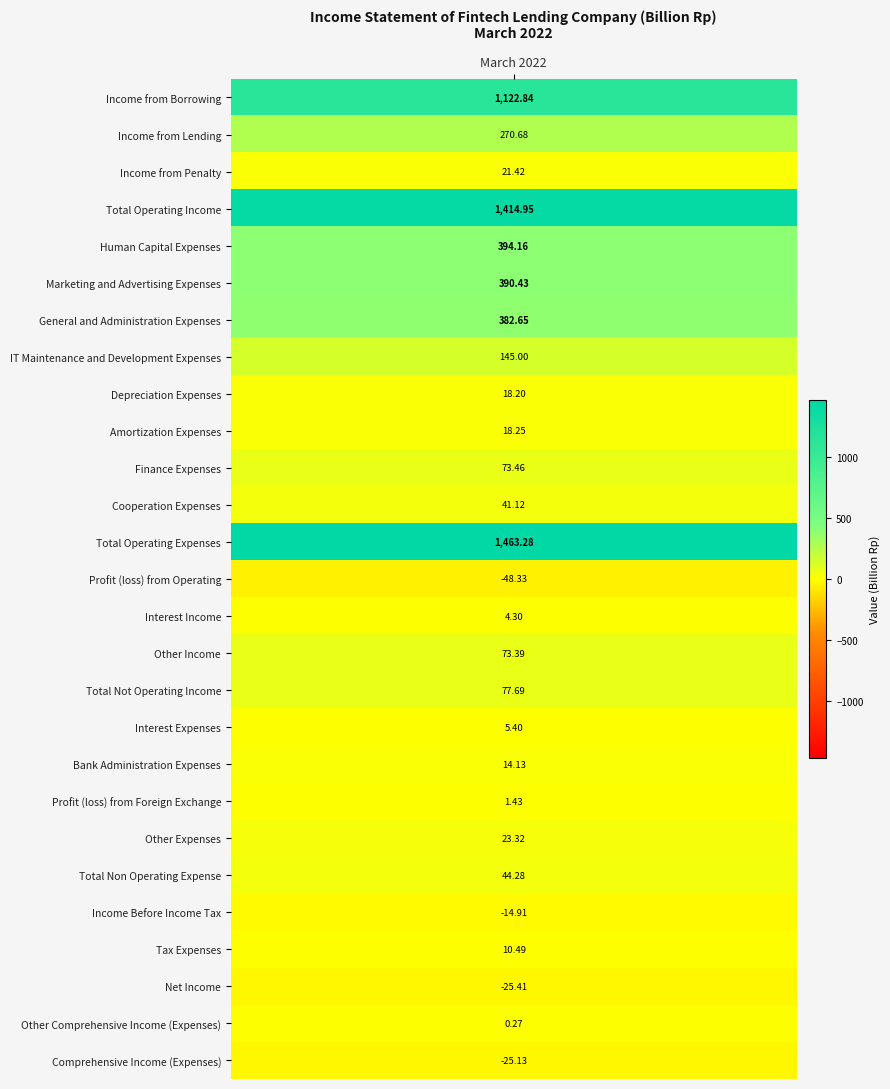

Read the value at Depreciation Expenses.

18.2